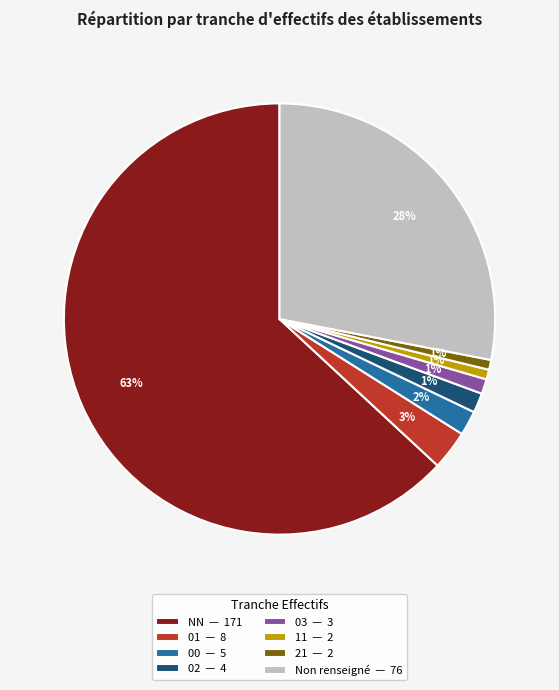

True or false: 11 — 2 accounts for 1% of the total.

True